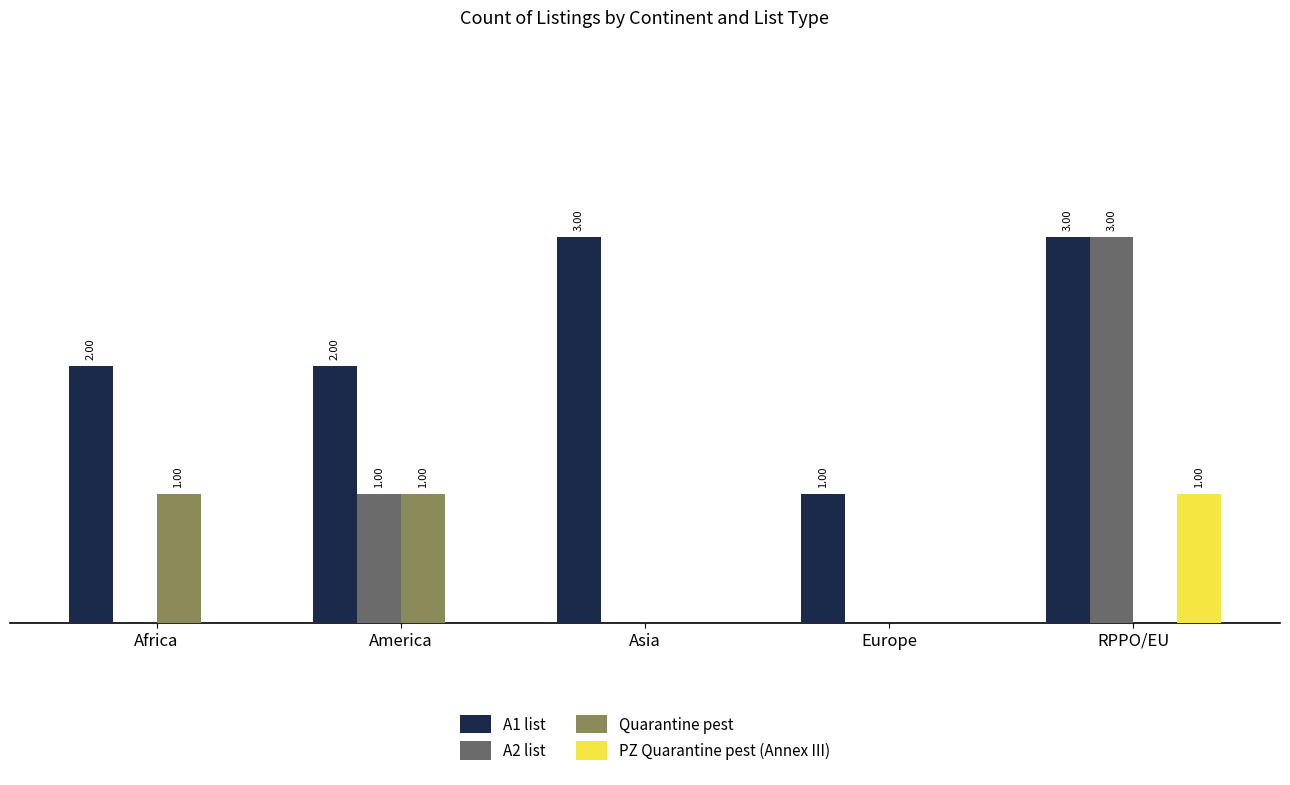

Which series has the widest spread of values?

A2 list